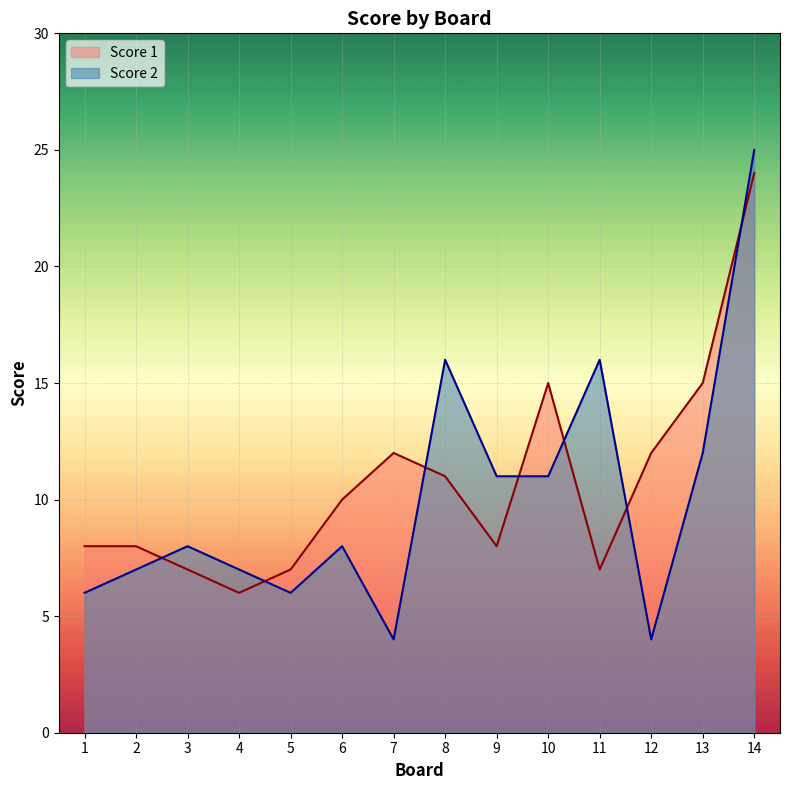

How many times do Score 2 and Score 1 cross each other?

7